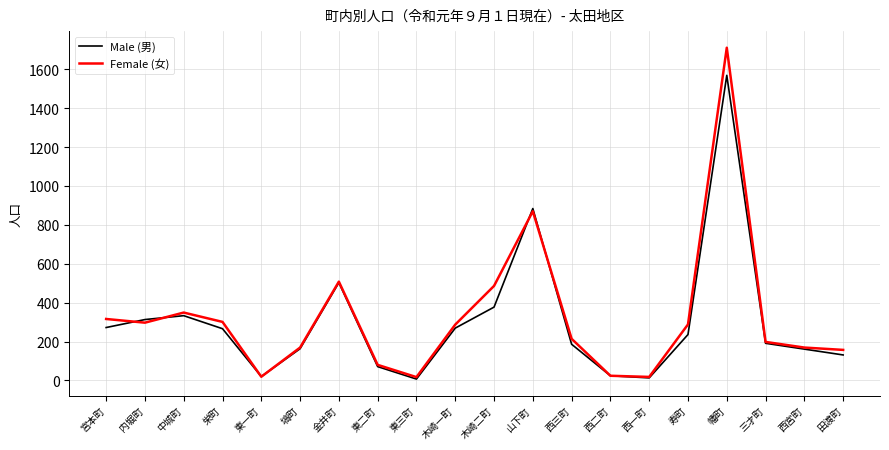

Is it true that Male (男) equals 186 at 西三町?

True